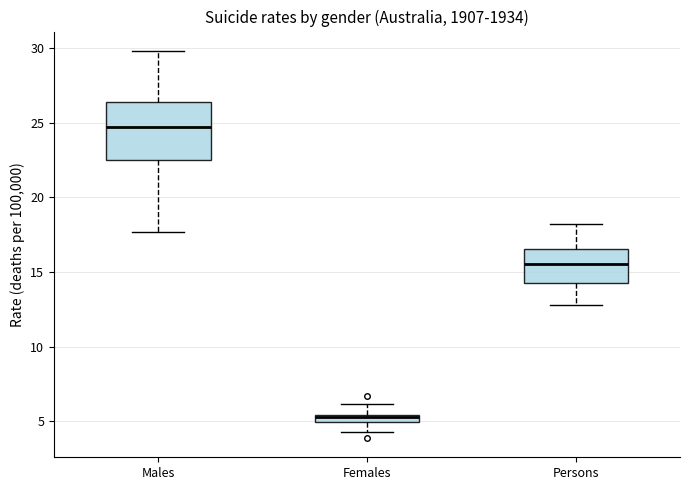

Which box is the tallest, from its lower edge to its upper edge?

Males